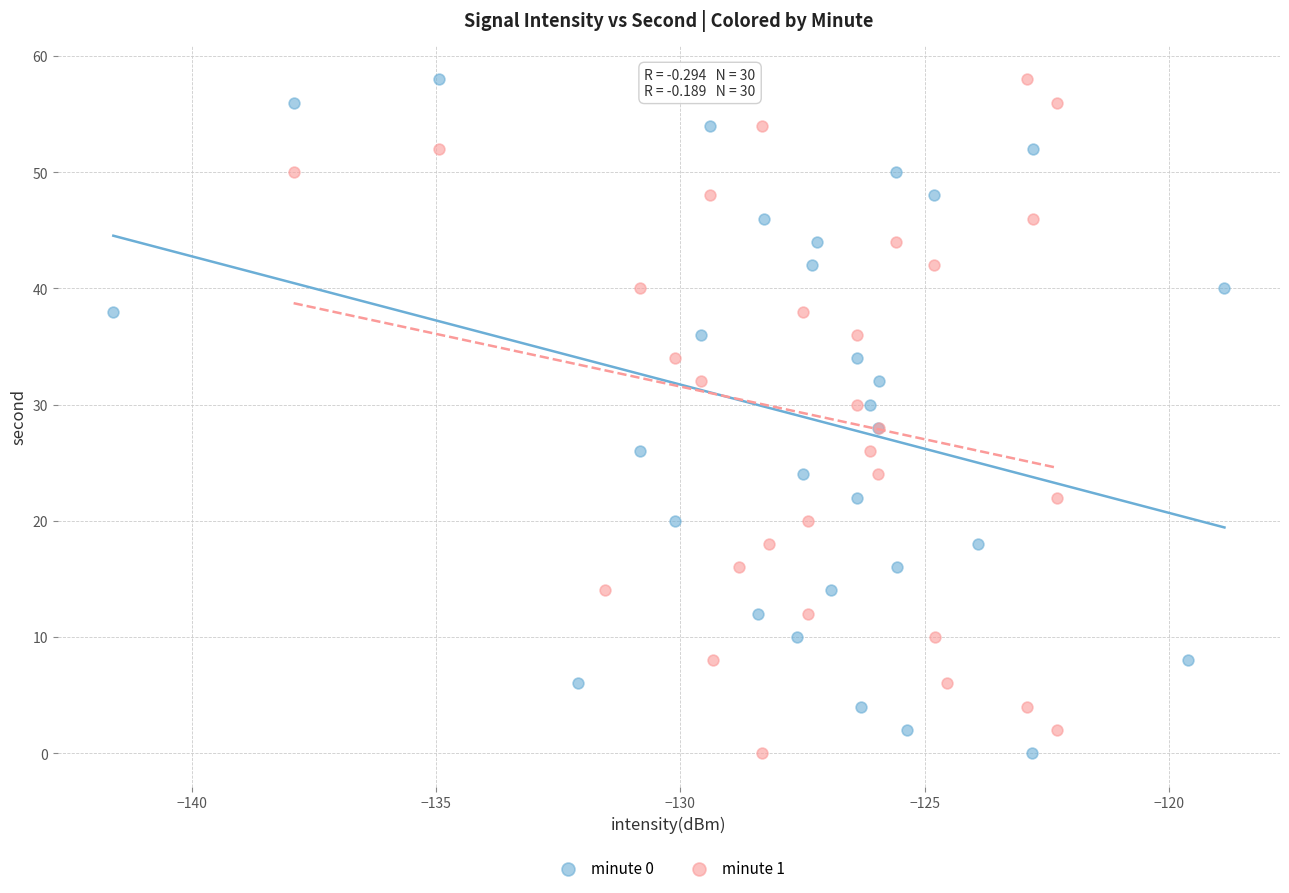

What are all the series names shown in the legend?

minute 0, minute 1